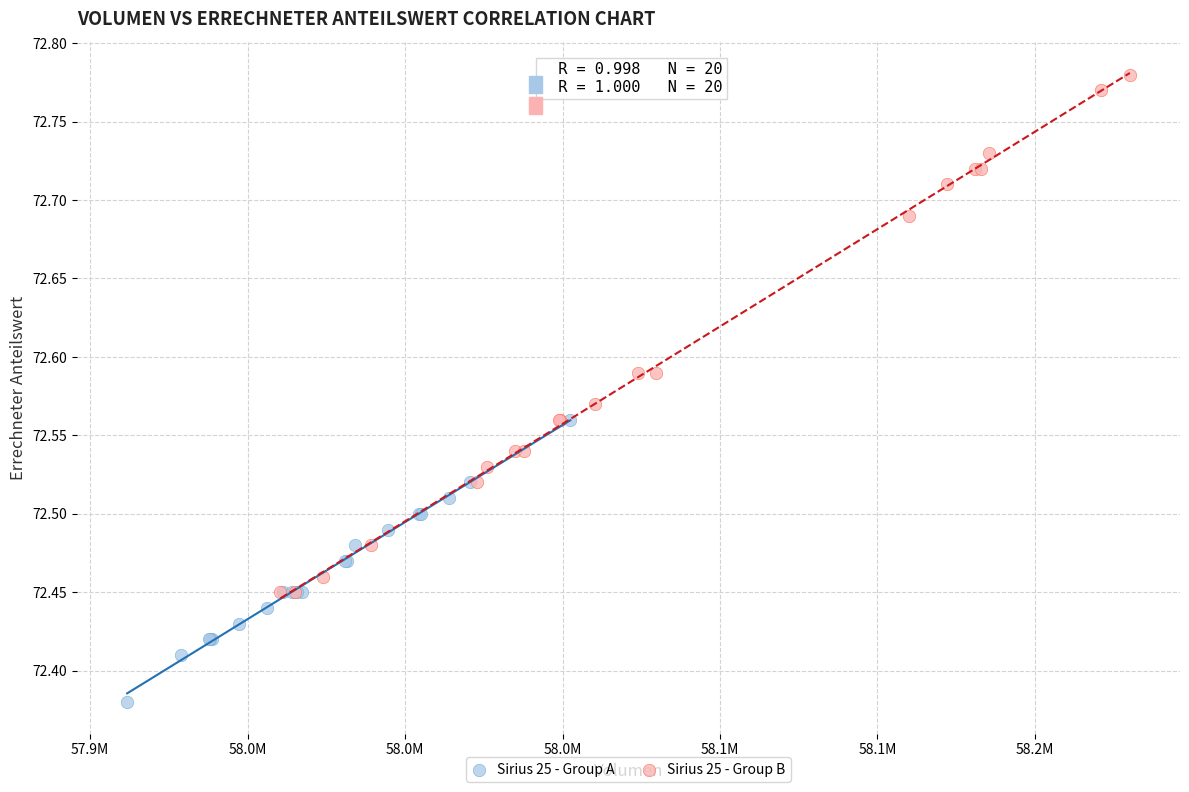

Which series reaches the minimum Y coordinate?

Sirius 25 - Group A